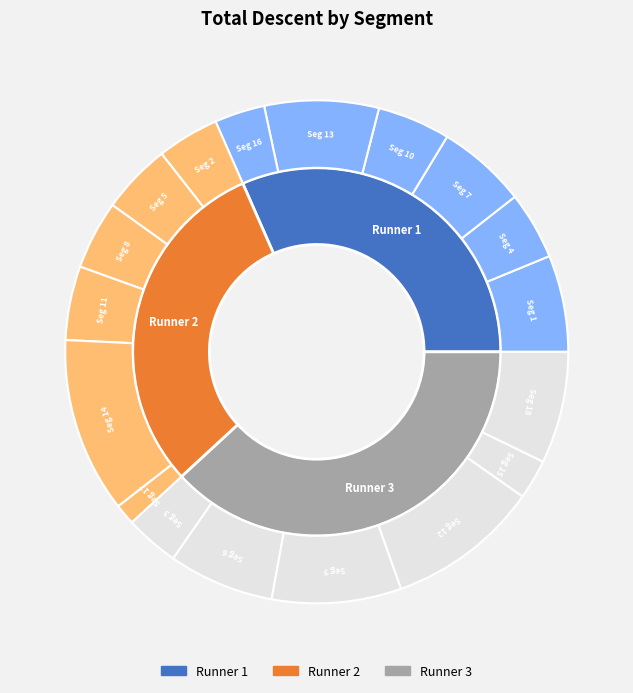

Rank the categories by value from lowest to highest.

17, 15, 16, 3, 2, 4, 8, 5, 10, 11, 7, 1, 6, 18, 13, 9, 12, 14